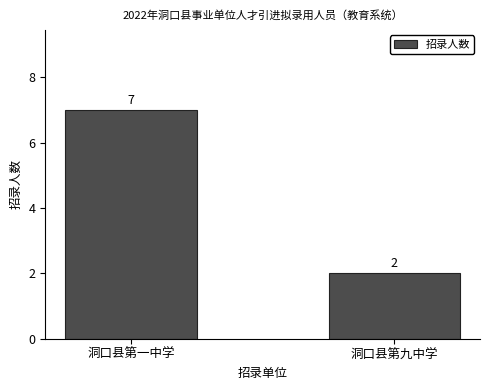

Reading left to right, transcribe all the data shown in this chart.

洞口县第一中学=7	洞口县第九中学=2